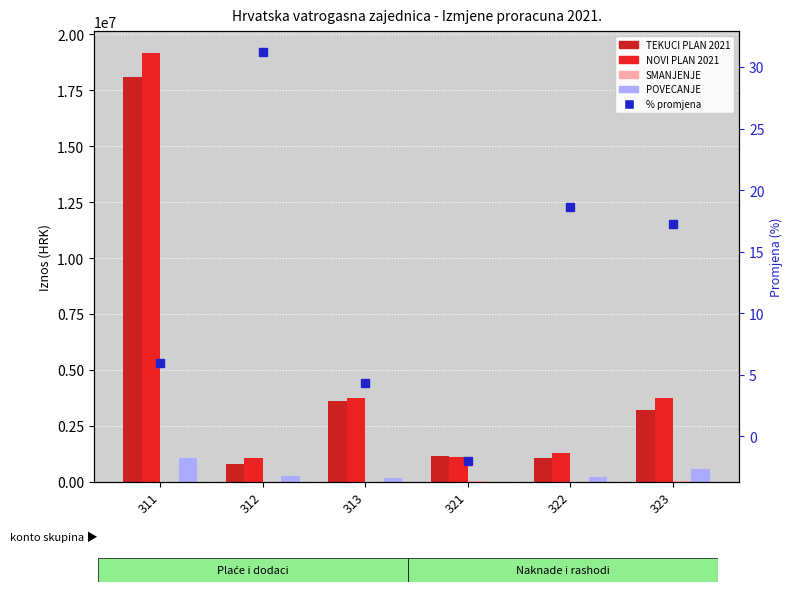

The TEKUCI PLAN 2021 series shows 5175587.8 at 313. True or false?

False